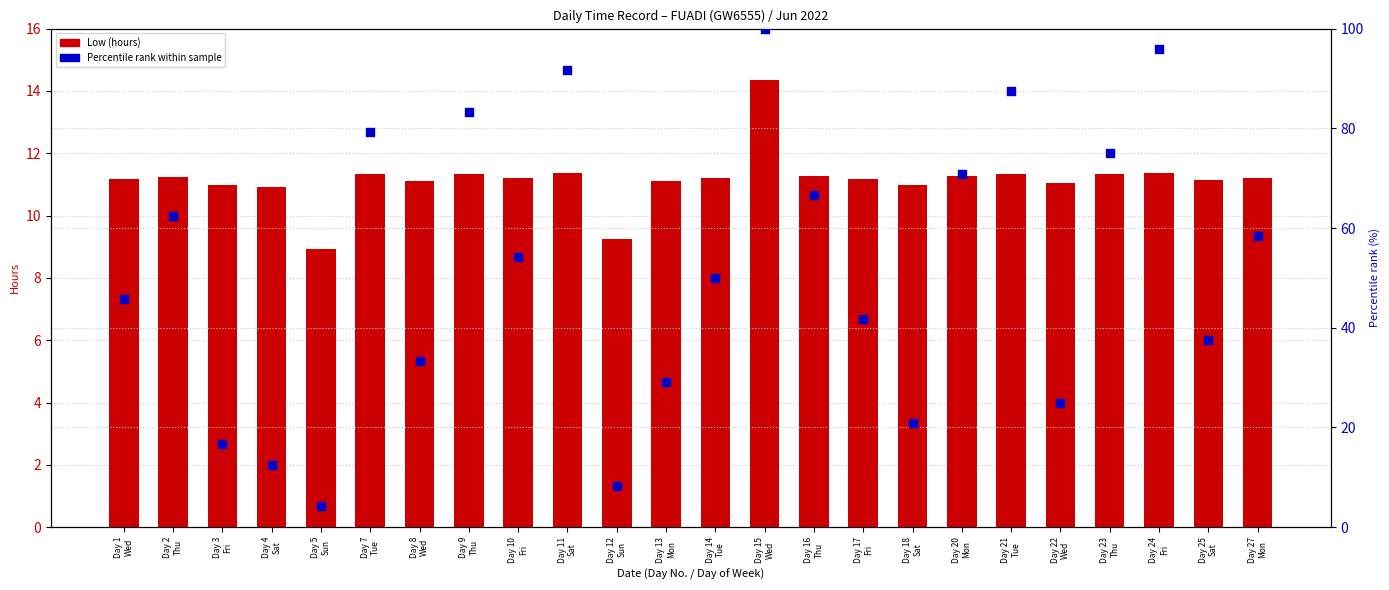

At how many categories does at least one series exceed 72?

7